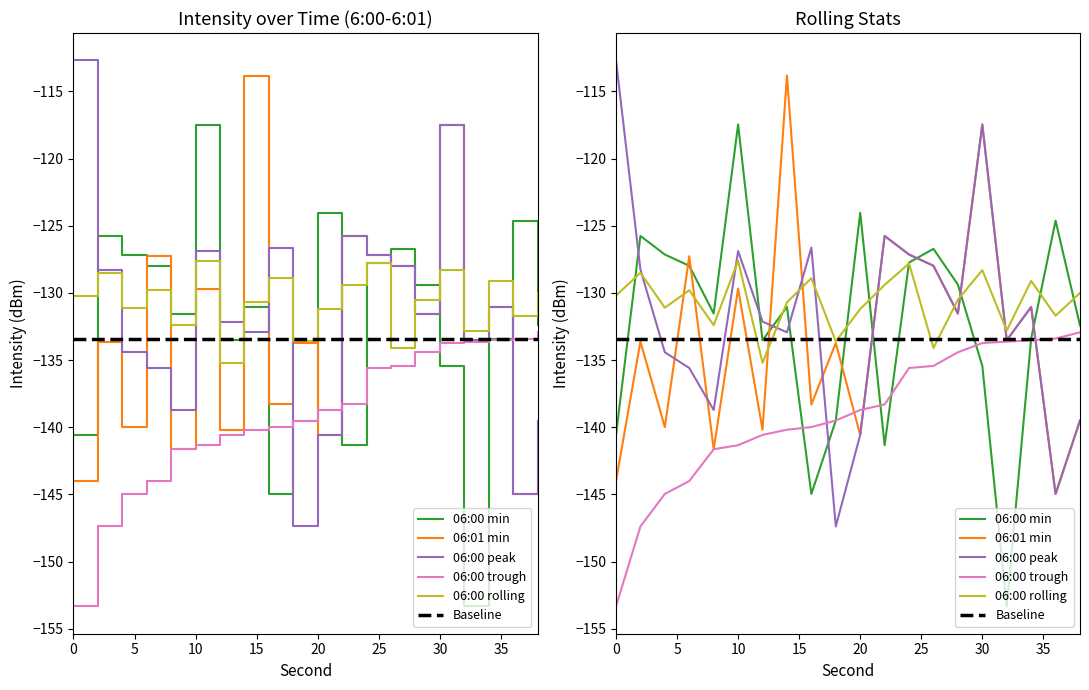

After their last crossing, which series has the higher values: 06:01 min or Baseline?

Baseline